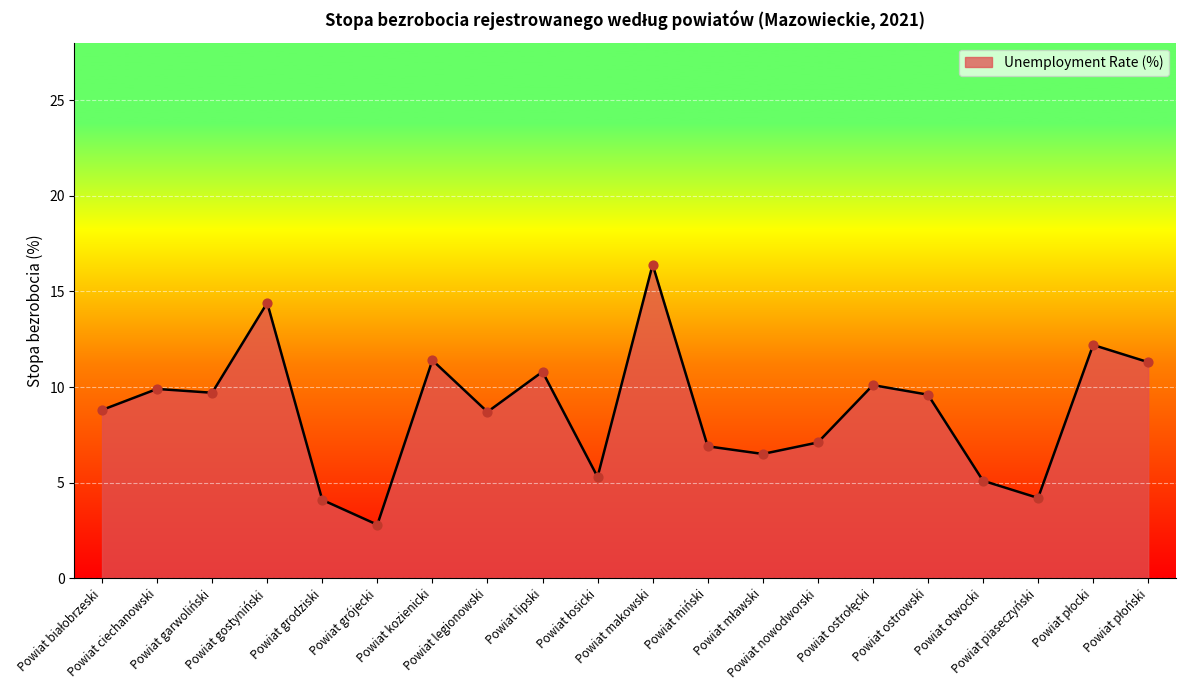

Between Powiat grodziski and Powiat nowodworski, which is larger?

Powiat nowodworski